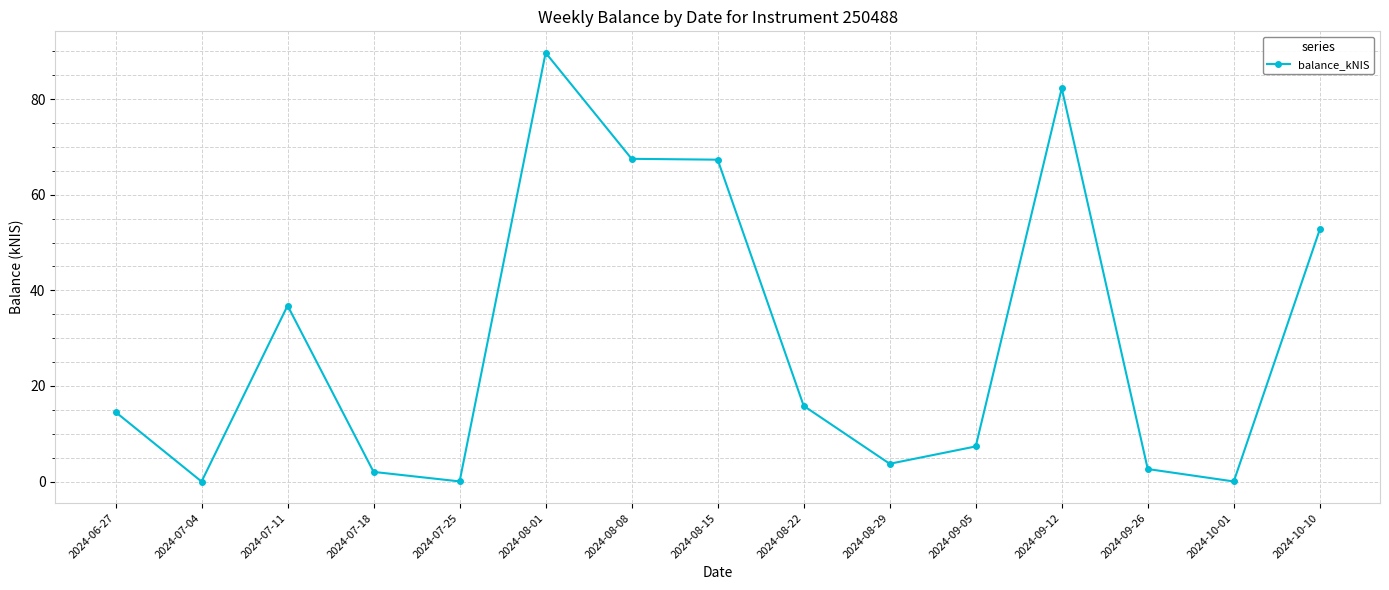

True or false: the data has more than 0 interior local peaks.

True